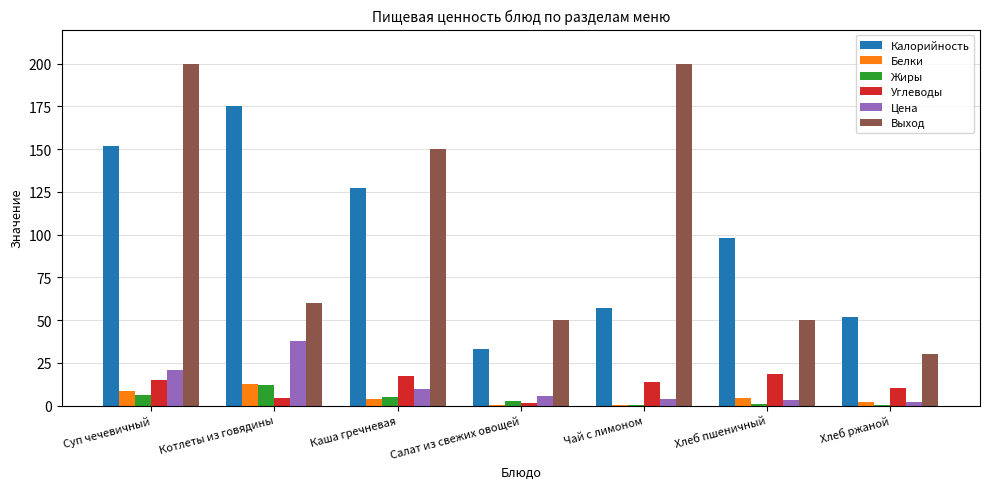

What is the sum of all Выход values?

740.0